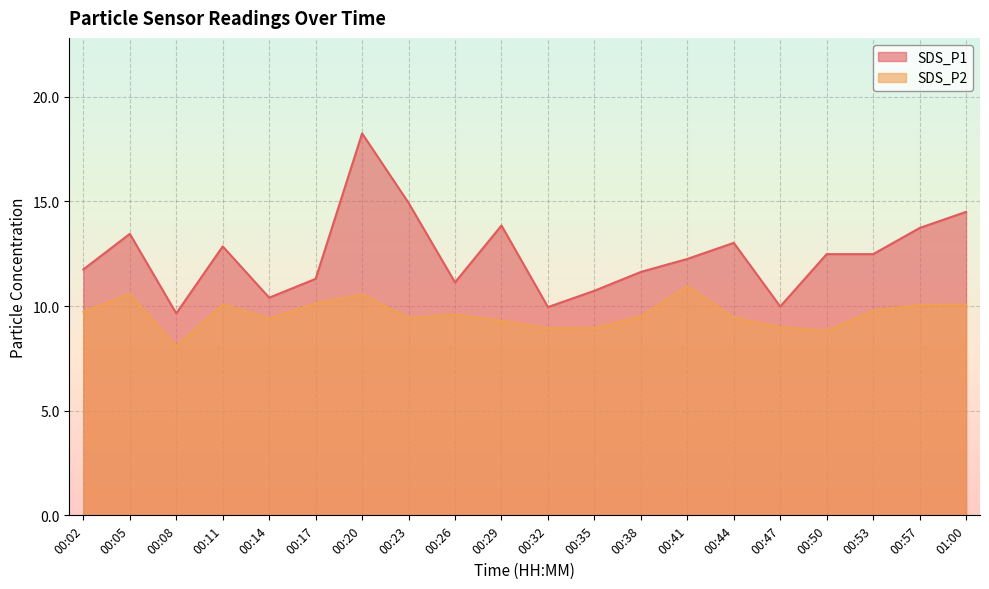

In SDS_P2, how many points are higher than both neighbors (excluding endpoints)?

5